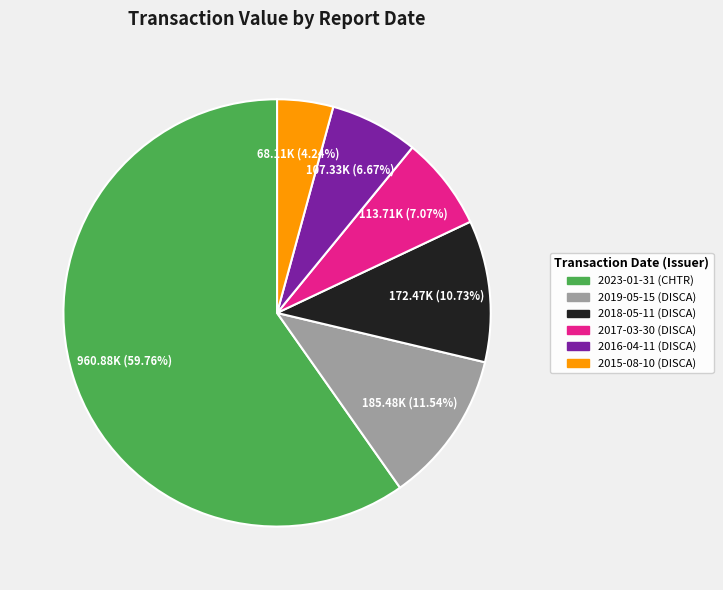

Which slice is the smallest?

2015-08-10 (DISCA)